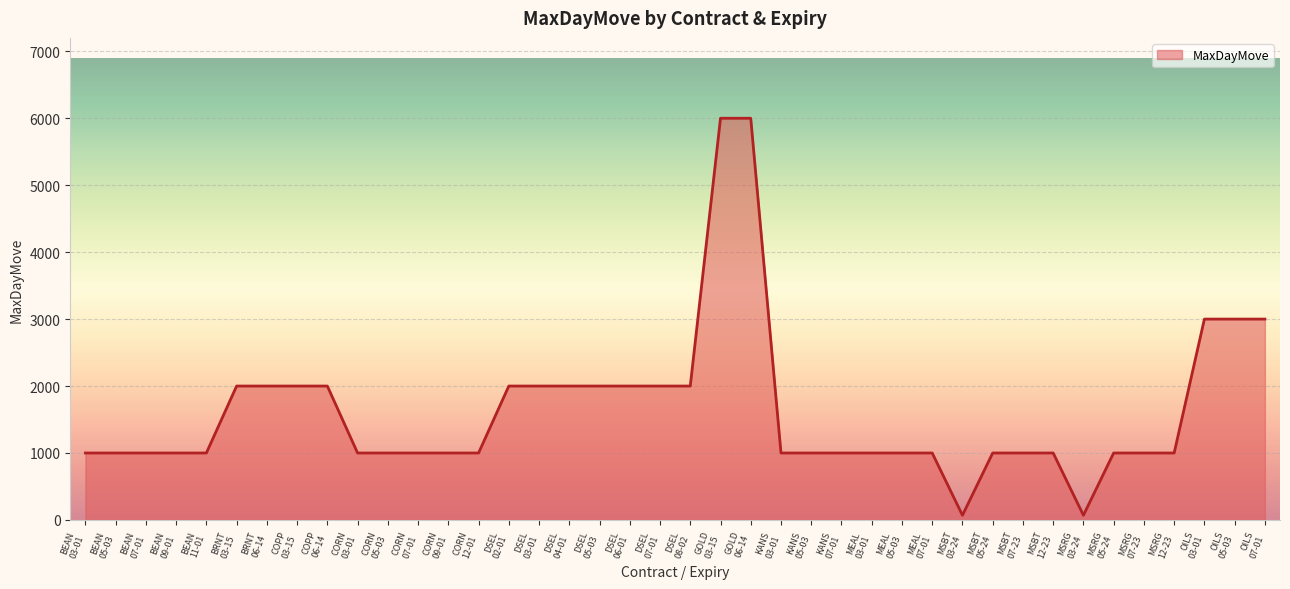

What is the greatest value displayed?

6000